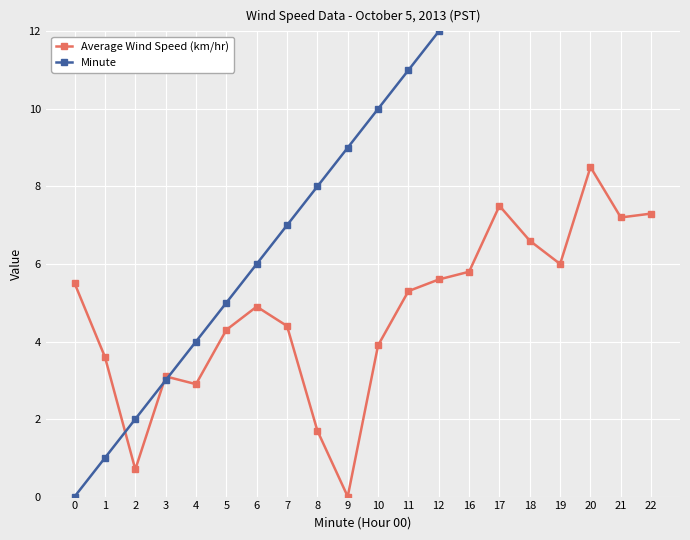

The value of Average Wind Speed (km/hr) at 18 is 6.6. True or false?

True